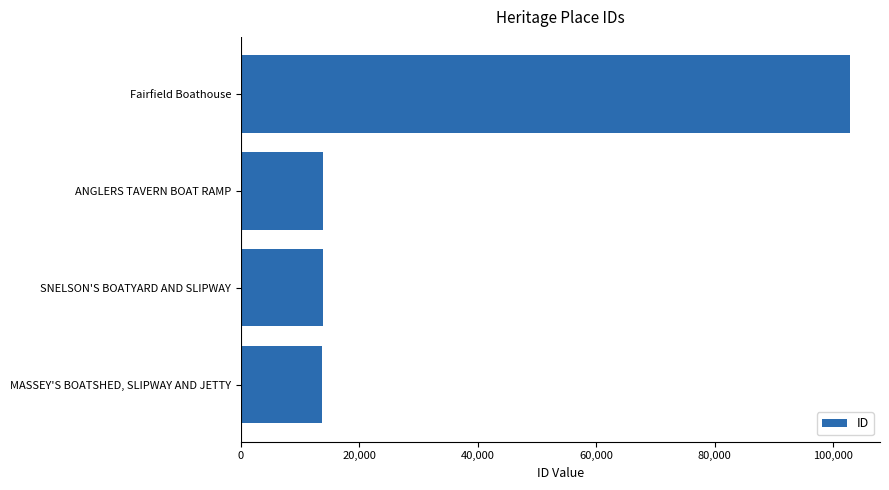

What is the difference between the maximum and second lowest values?

89002